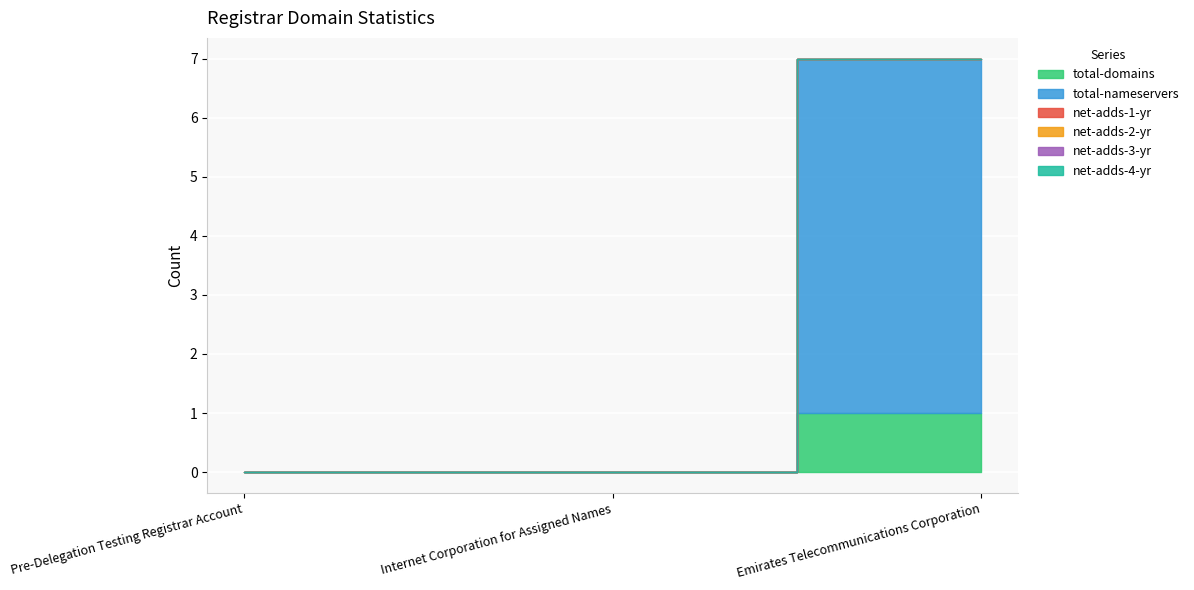

Reading left to right, extract all data points from this chart.

total-domains: Pre-Delegation Testing Registrar Account=0	Internet Corporation for Assigned Names=0	Emirates Telecommunications Corporation=1
total-nameservers: Pre-Delegation Testing Registrar Account=0	Internet Corporation for Assigned Names=0	Emirates Telecommunications Corporation=6
net-adds-1-yr: Pre-Delegation Testing Registrar Account=0	Internet Corporation for Assigned Names=0	Emirates Telecommunications Corporation=0
net-adds-2-yr: Pre-Delegation Testing Registrar Account=0	Internet Corporation for Assigned Names=0	Emirates Telecommunications Corporation=0
net-adds-3-yr: Pre-Delegation Testing Registrar Account=0	Internet Corporation for Assigned Names=0	Emirates Telecommunications Corporation=0
net-adds-4-yr: Pre-Delegation Testing Registrar Account=0	Internet Corporation for Assigned Names=0	Emirates Telecommunications Corporation=0